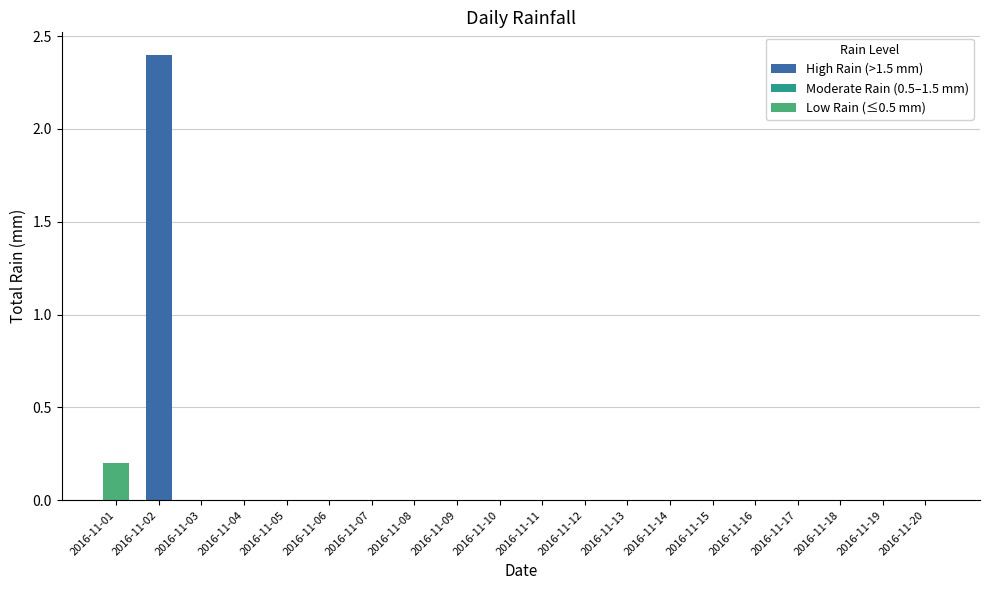

How many distinct data groups are displayed?

1